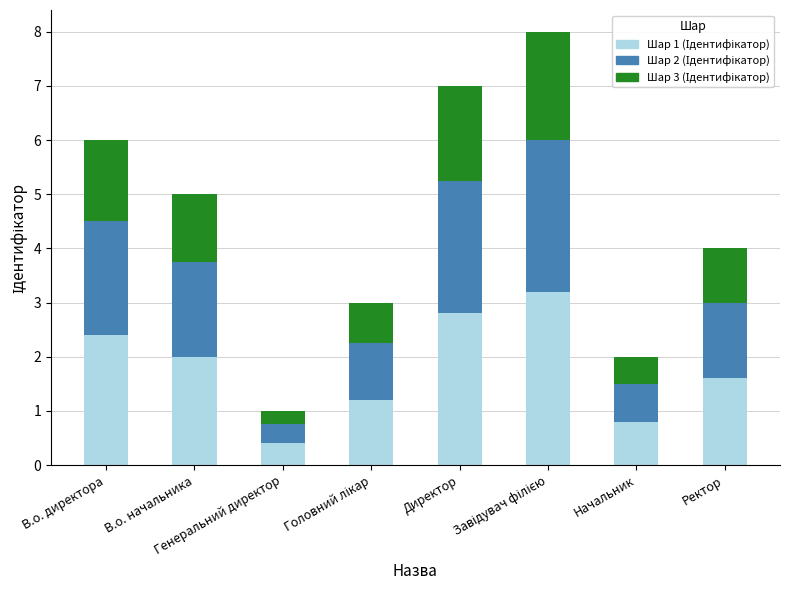

How many series are shown in this chart?

3